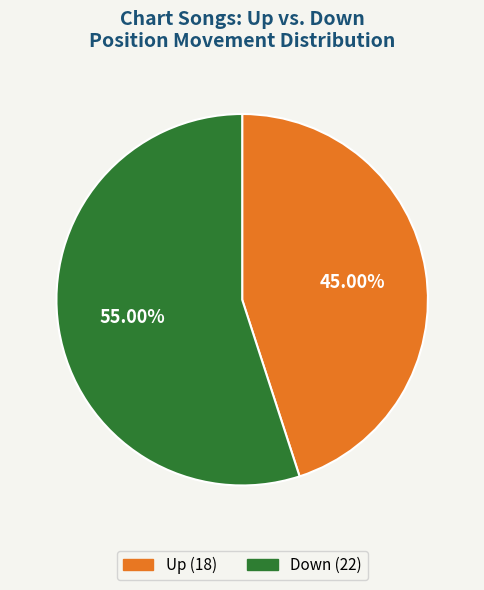

Does any single category account for the majority?

Yes